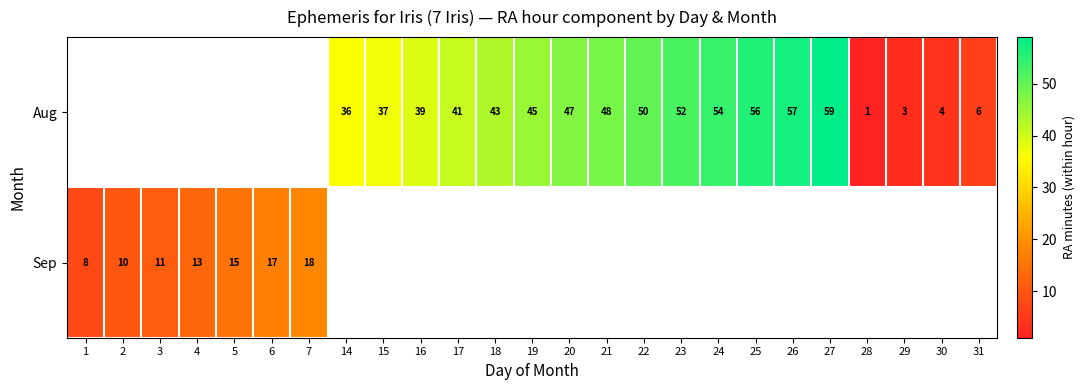

What is the smallest value displayed?

1.0